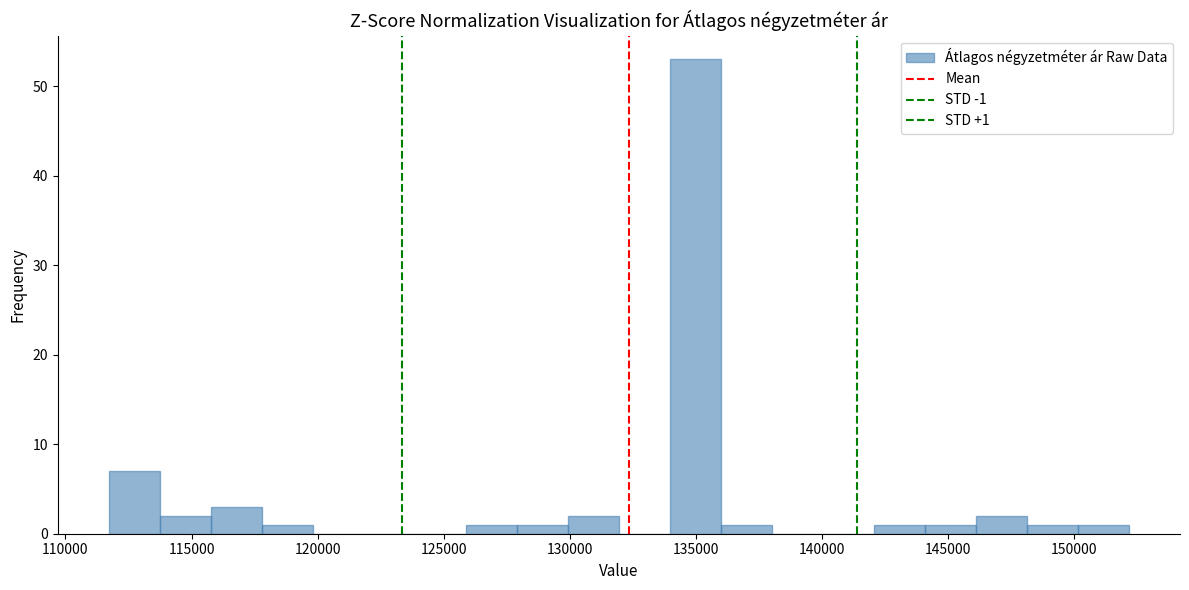

Which range on the x-axis has the tallest bar?

134000 to 136000